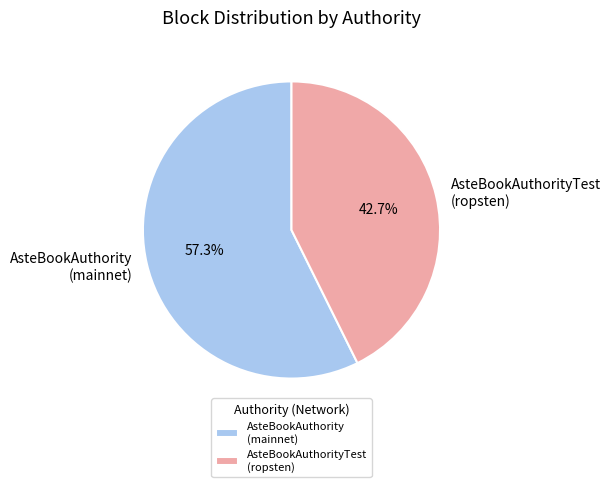

Which slice represents more than half of the pie?

AsteBookAuthority (mainnet)